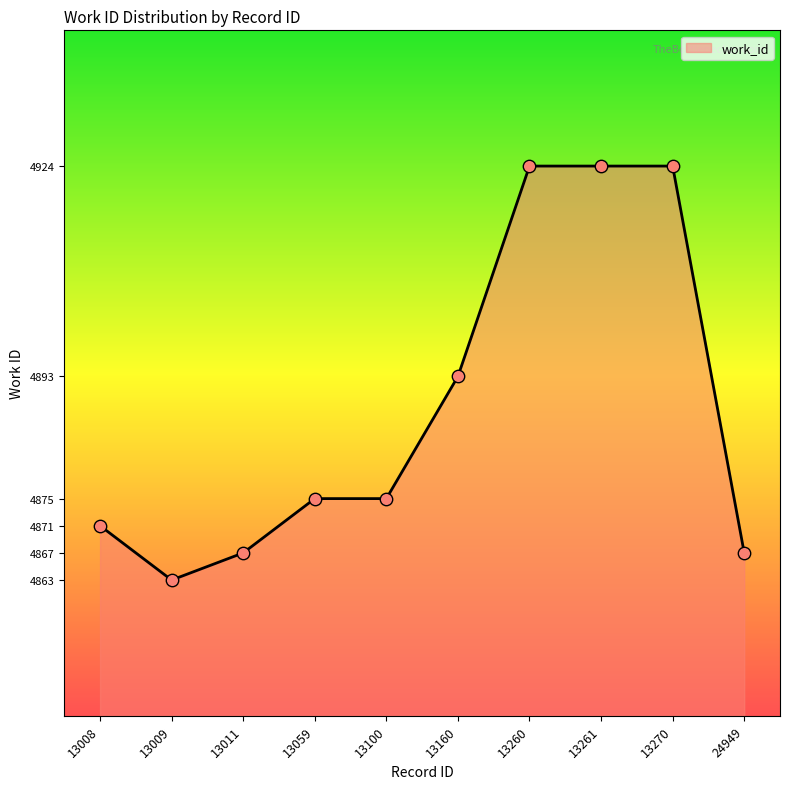

Between 13100 and 13260, which is larger?

13260